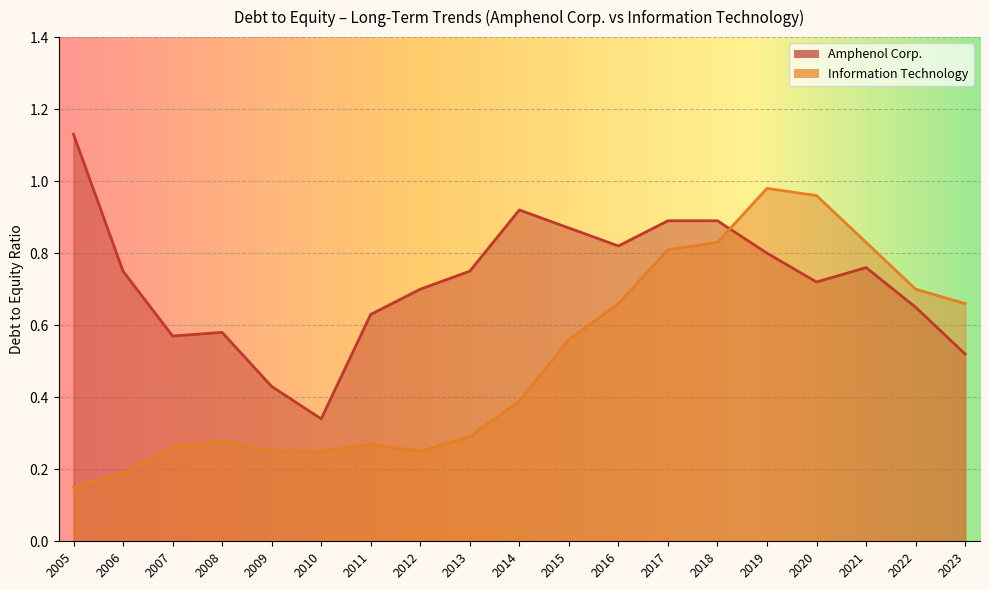

Which series has the largest total across all categories?

Amphenol Corp.